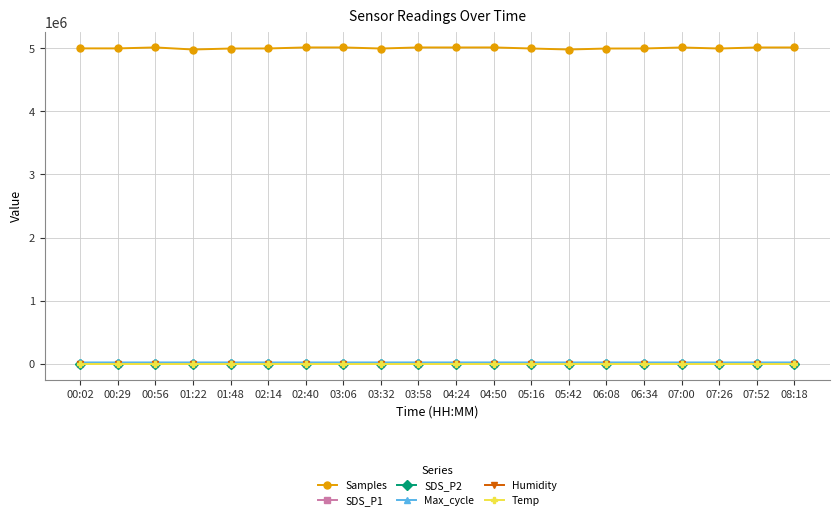

True or false: Temp and Samples cross at least once.

False